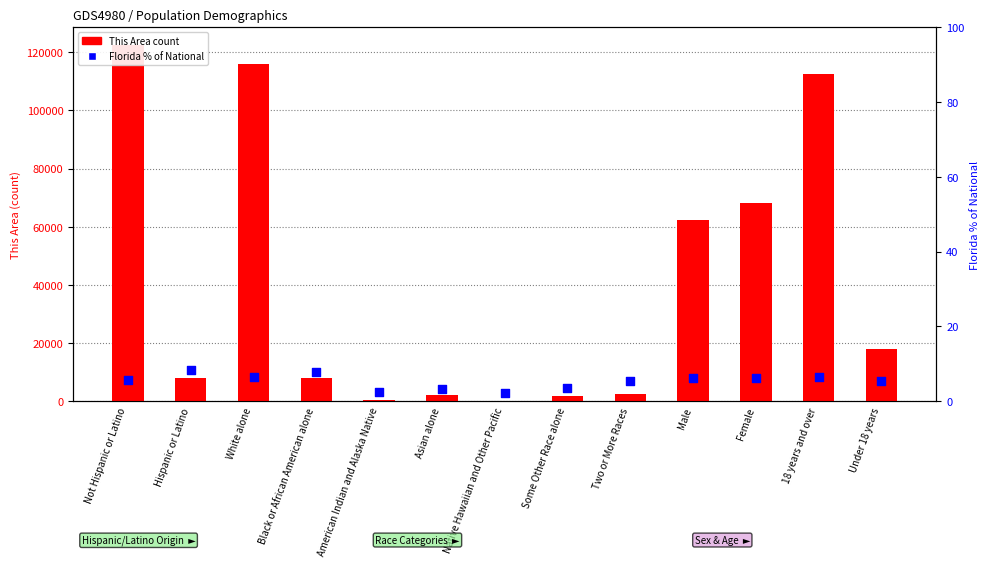

Which series has the largest total across all categories?

This Area (count)